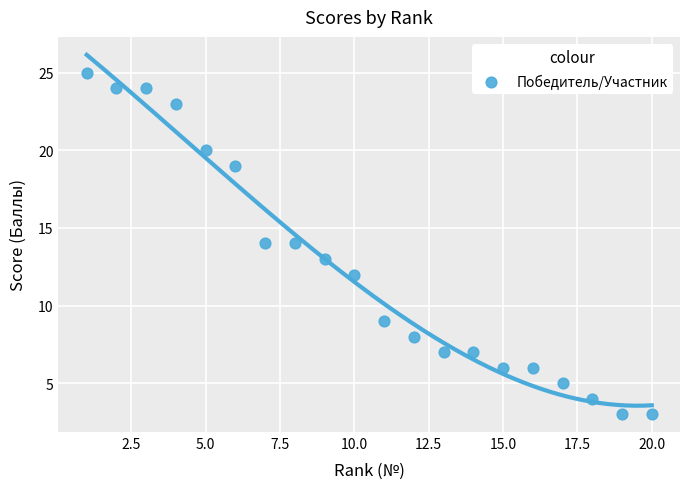

What is the range of X values (max minus min)?

19